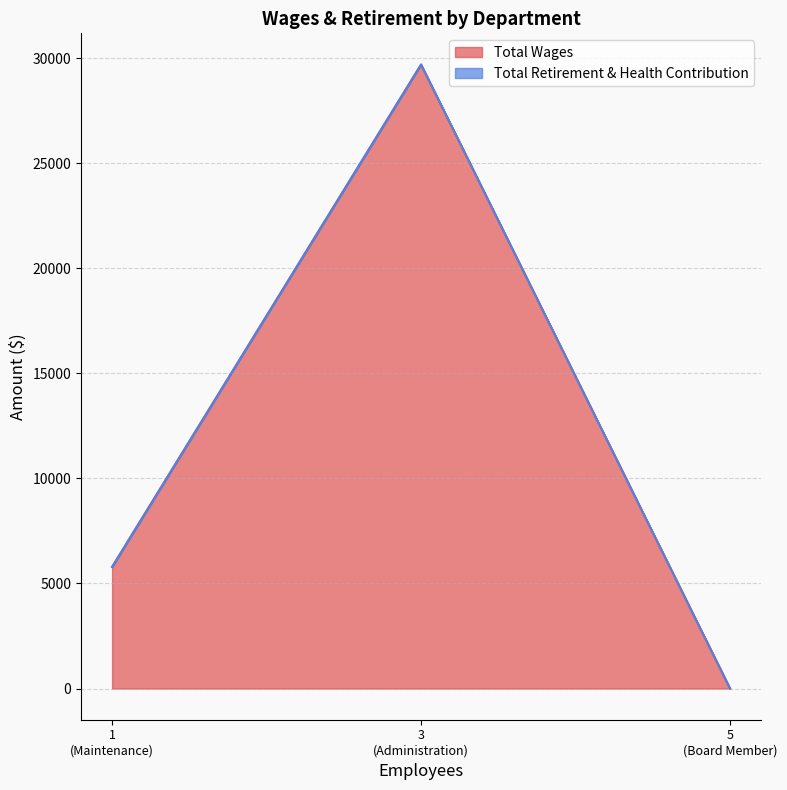

How many lines are shown in the chart?

2